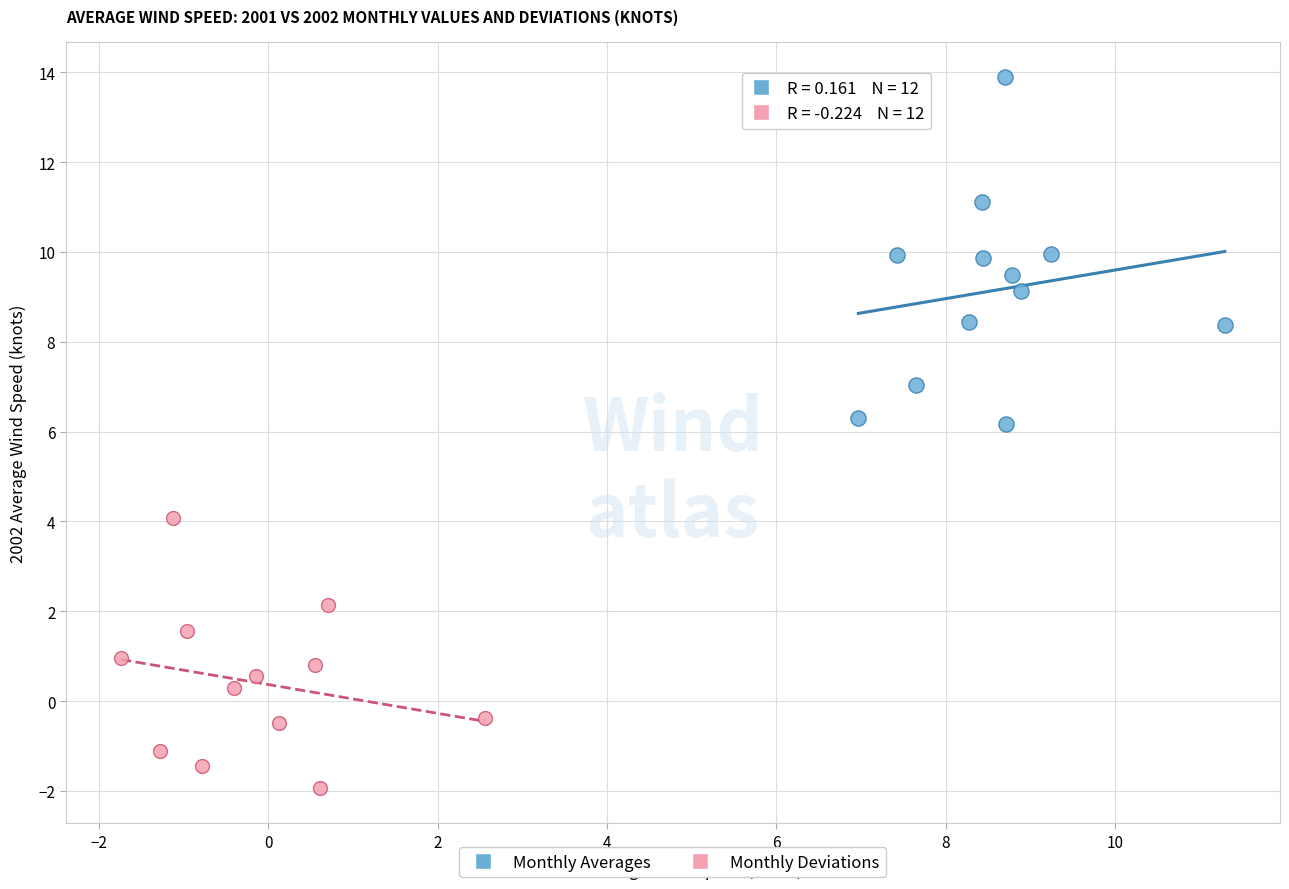

Which series has the widest spread of Y values?

Monthly Averages